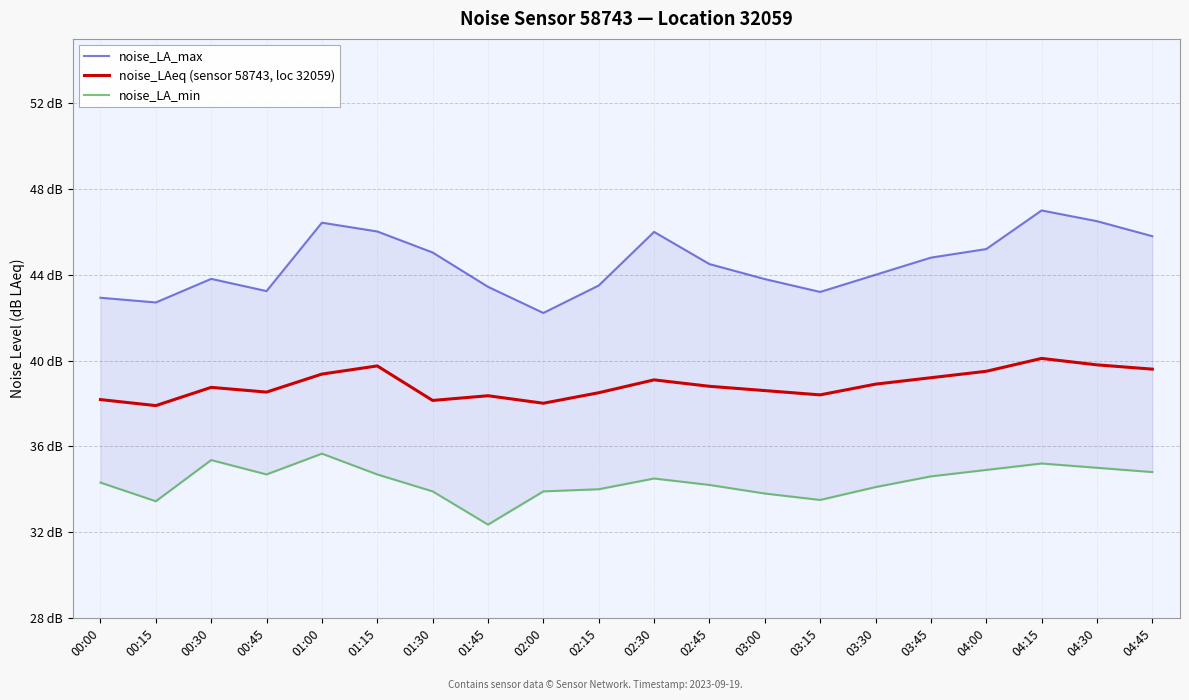

What is the total value across all series at 03:45?

118.6